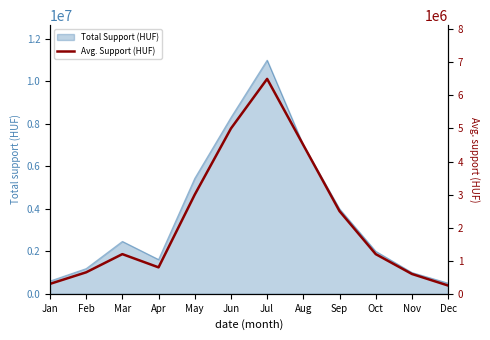

Which category has the lowest value across all series?

Dec